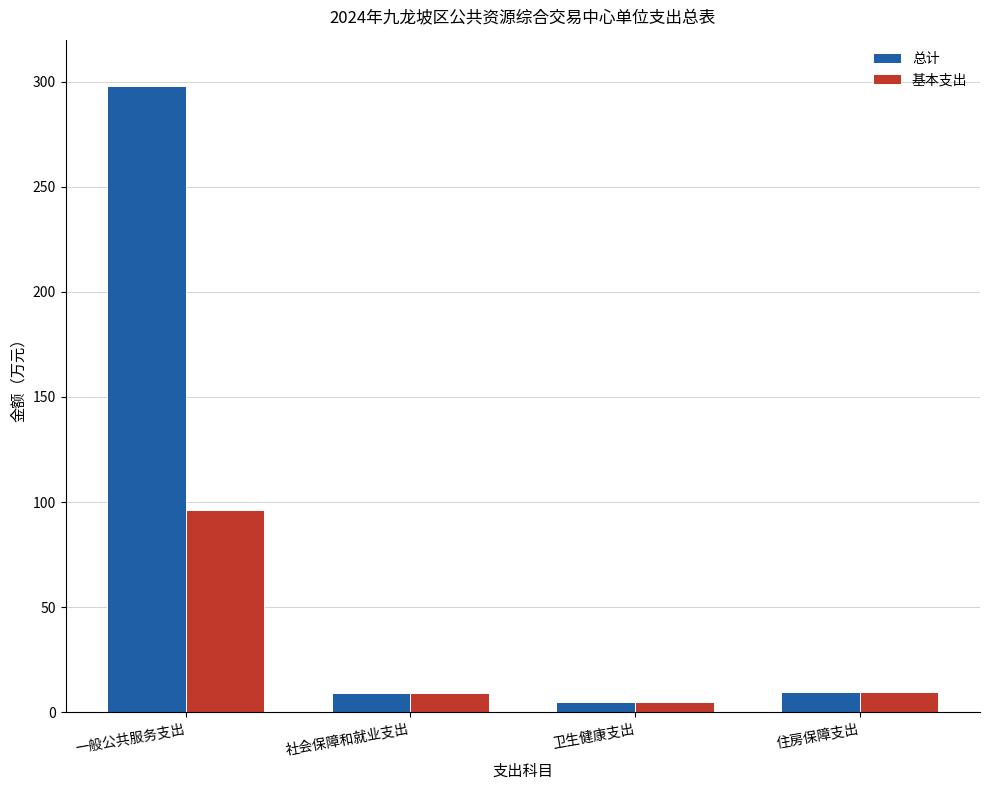

What is the sum of the 总计 values at 住房保障支出 and 一般公共服务支出?

307.2